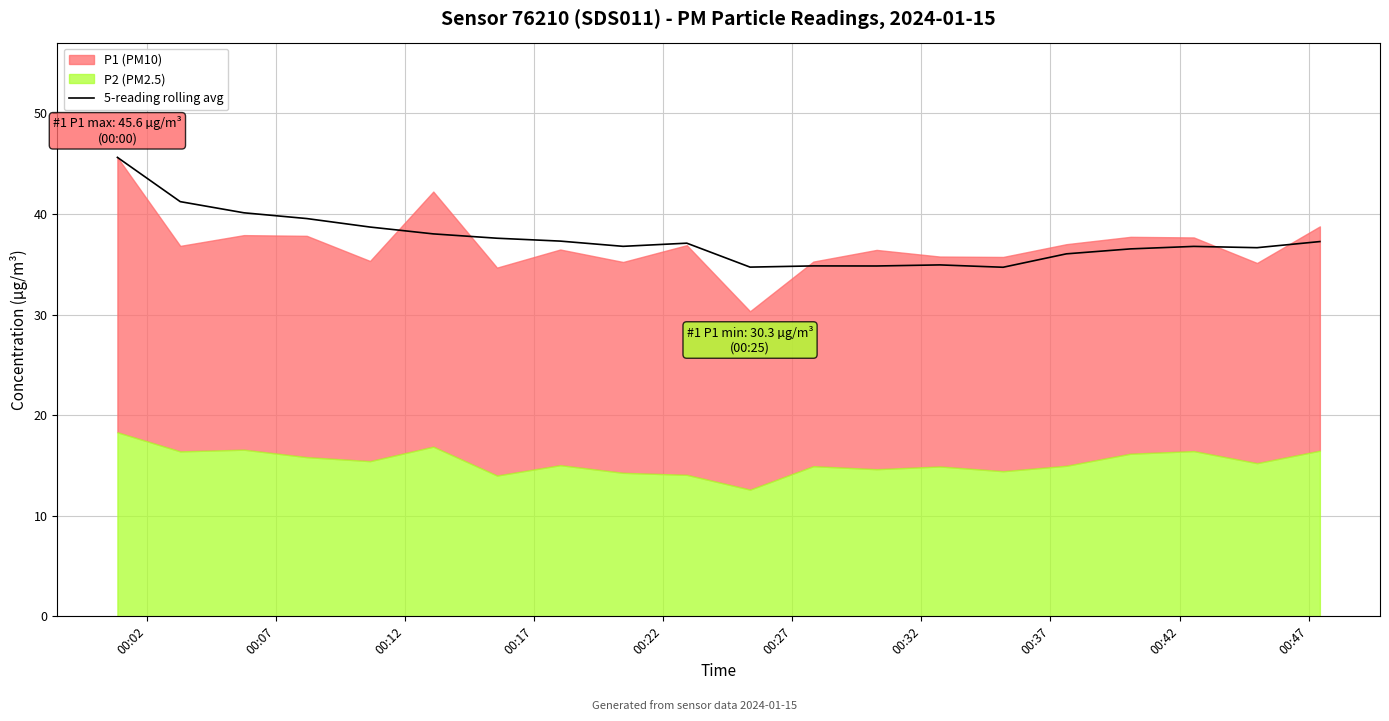

How many data points does each series have?

20